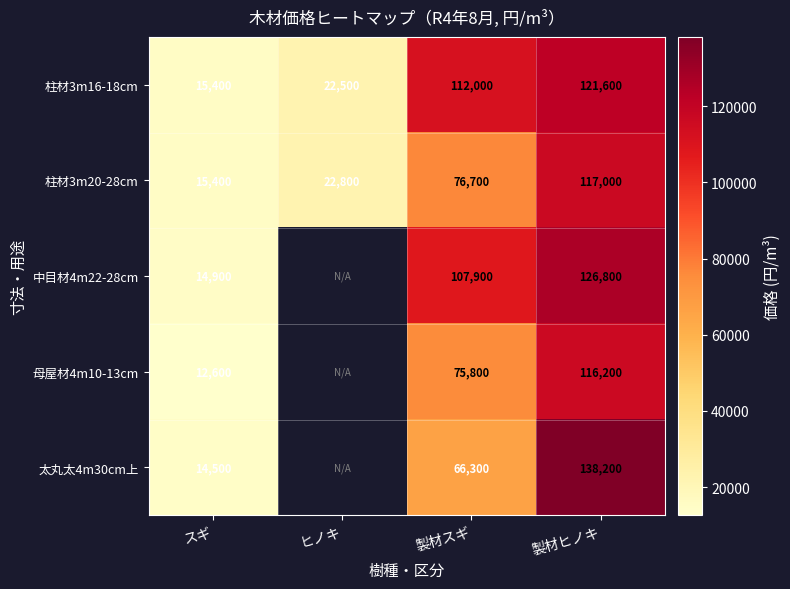

What is the sum of the 太丸太4m30cm上 values at 製材スギ and 製材ヒノキ?

204500